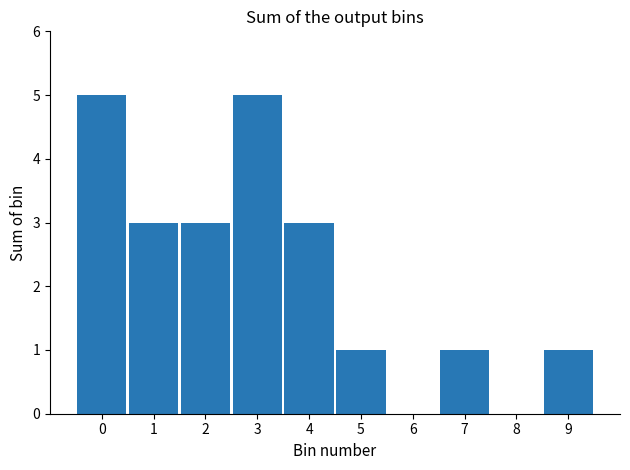

Reading left to right, transcribe all the data shown in this chart.

0=5	1=3	2=3	3=5	4=3	5=1	6=0	7=1	8=0	9=1